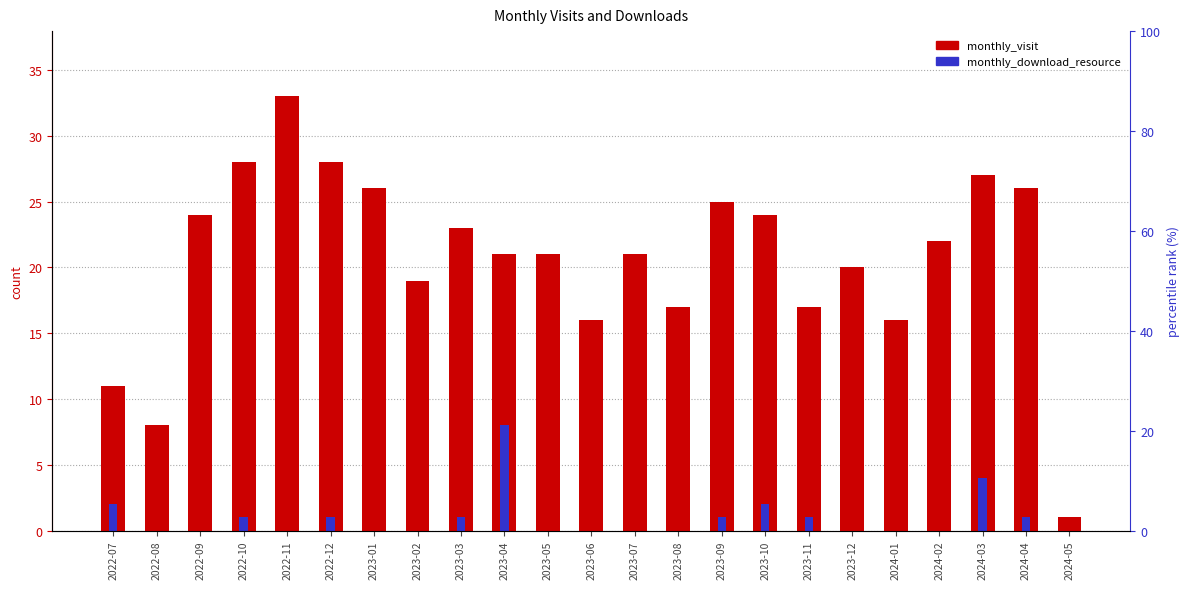

List the labels in order of monthly_visit value, smallest first.

2024-05, 2022-08, 2022-07, 2023-06, 2024-01, 2023-08, 2023-11, 2023-02, 2023-12, 2023-04, 2023-05, 2023-07, 2024-02, 2023-03, 2022-09, 2023-10, 2023-09, 2023-01, 2024-04, 2024-03, 2022-10, 2022-12, 2022-11